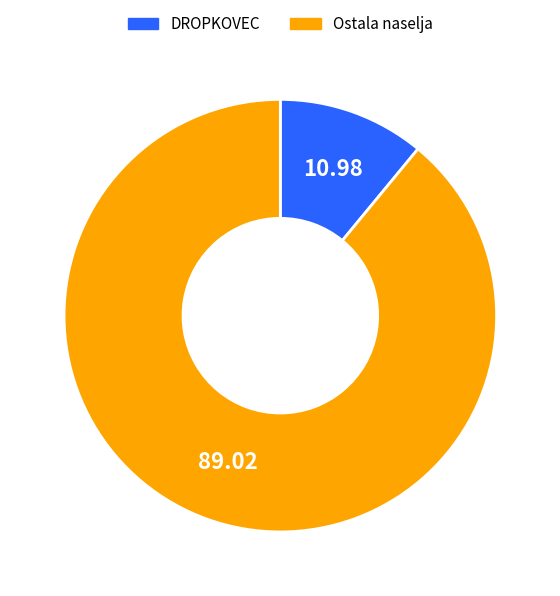

Is there any slice that represents more than half of the pie?

Yes